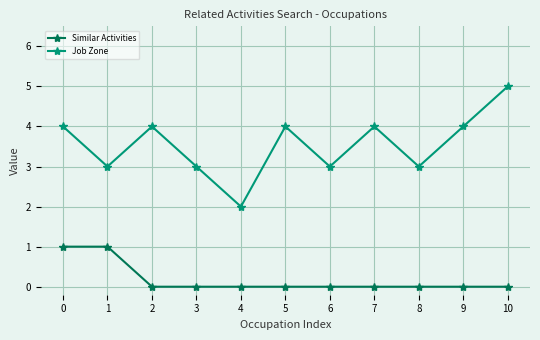

The Job Zone series shows 3 at 6. True or false?

True